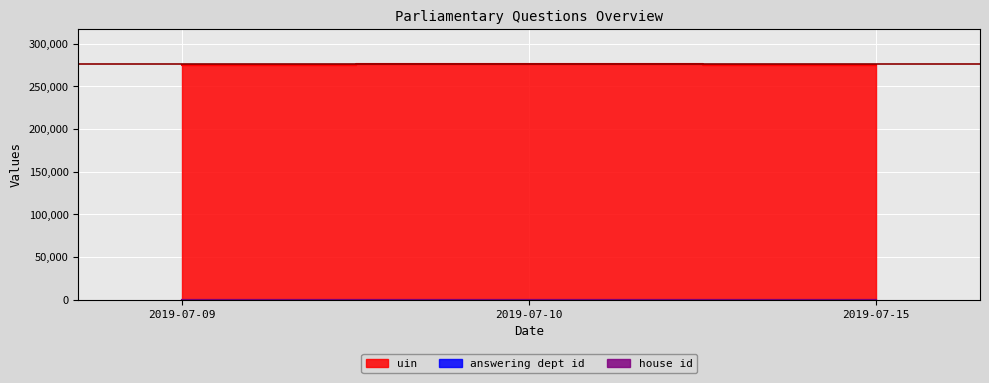

What is the difference between the highest and lowest values at 2019-07-15?

275075